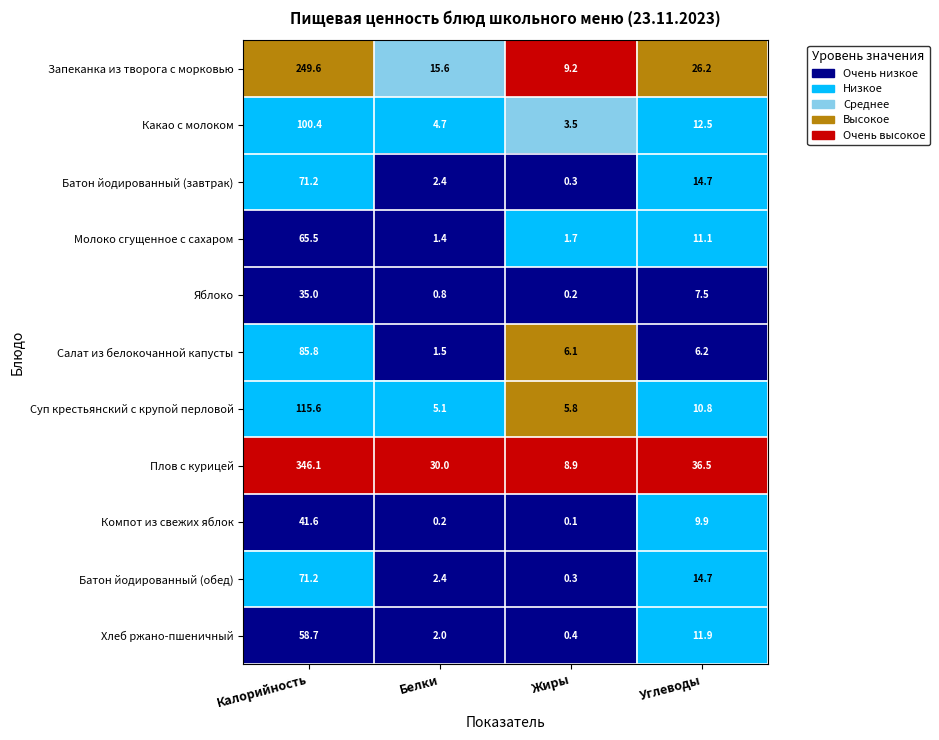

At how many categories does at least one series exceed 0?

4